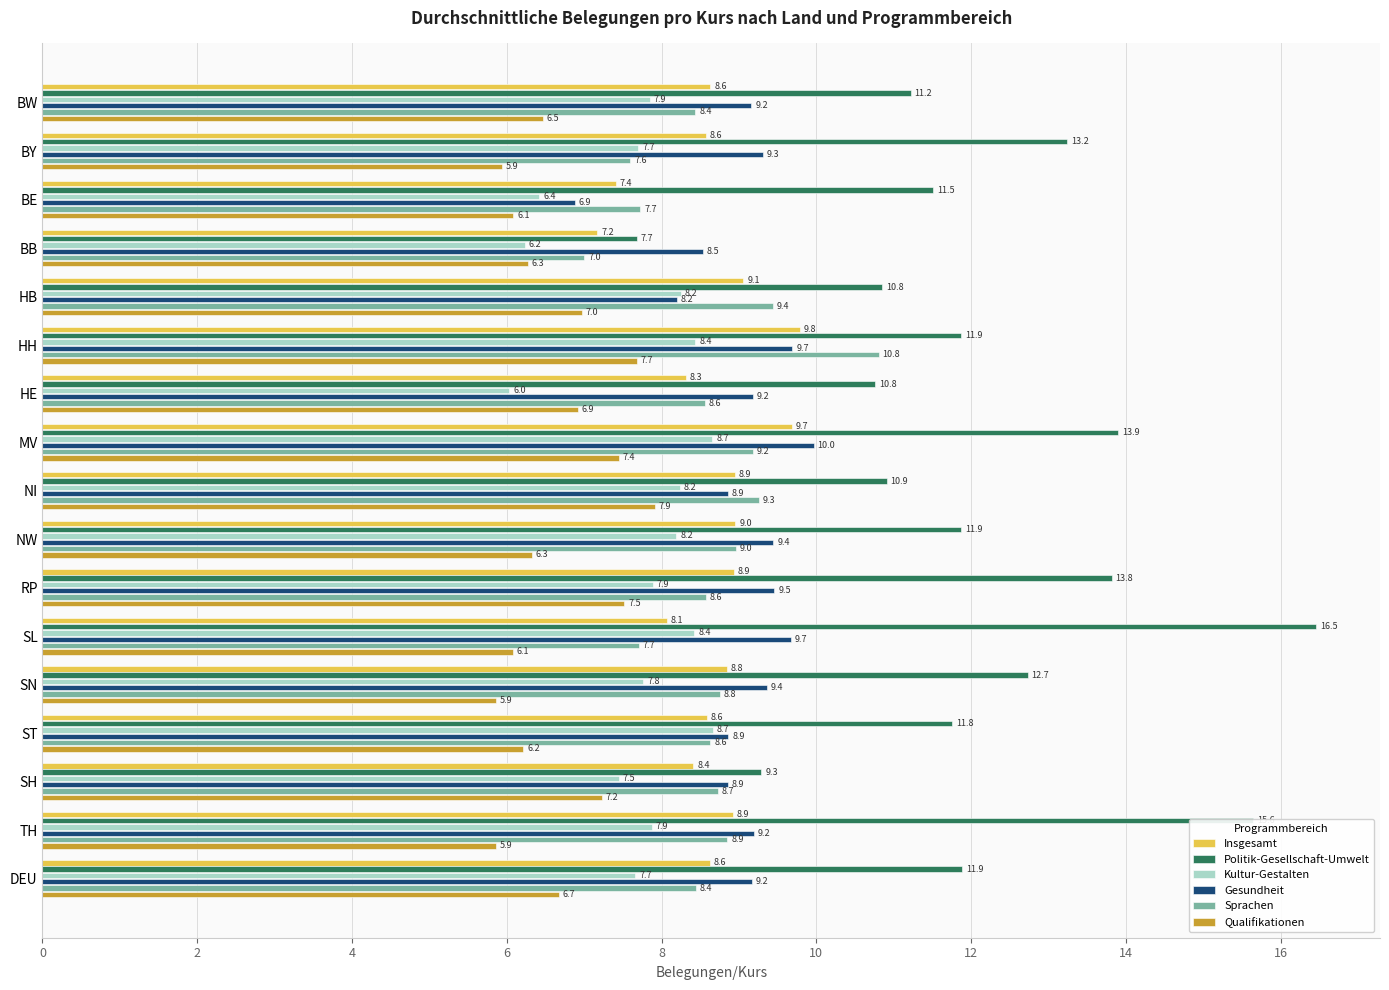

Which series has the largest range (max minus min)?

Politik-Gesellschaft-Umwelt